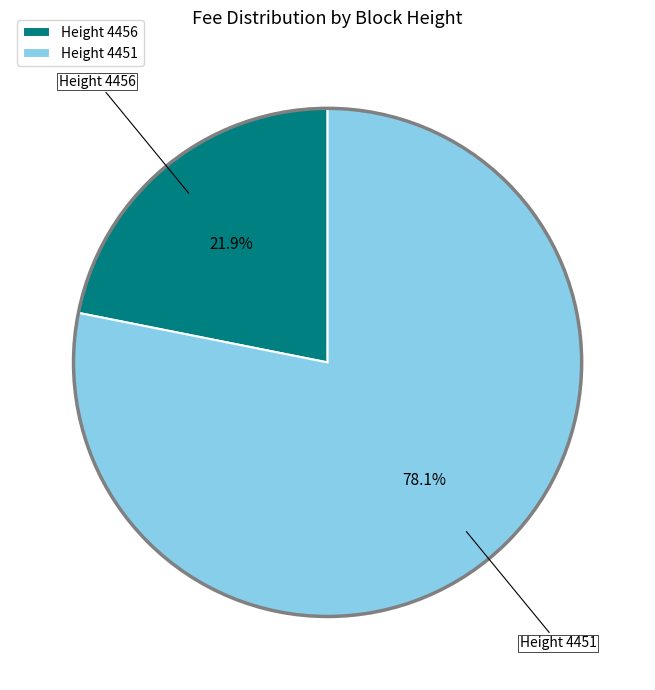

What is the smallest slice in the pie chart?

Height 4456